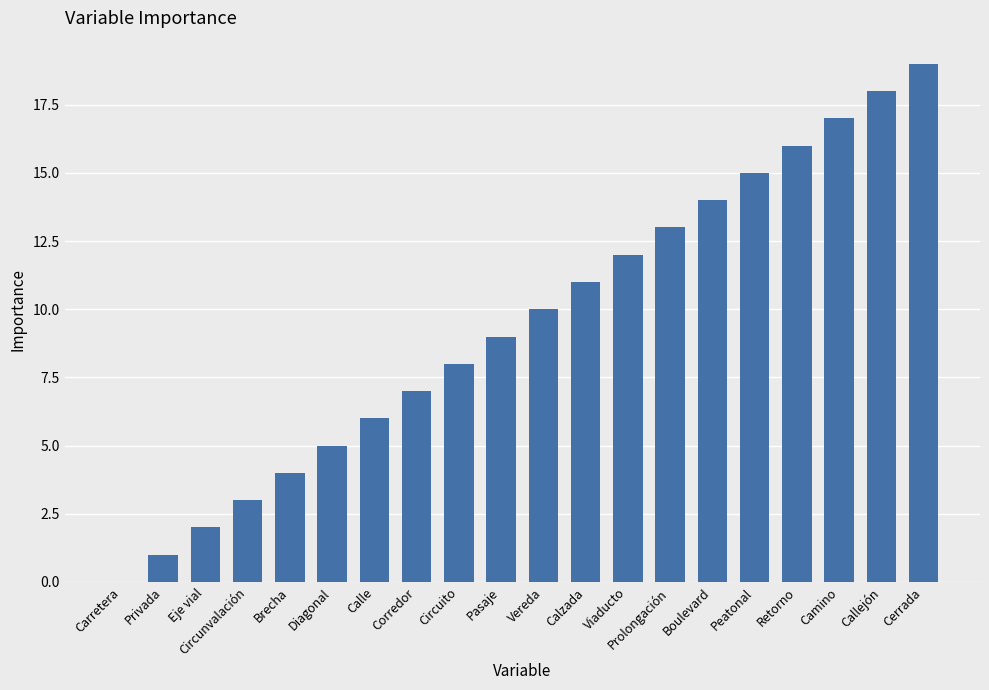

What is the maximum value shown in the chart?

19